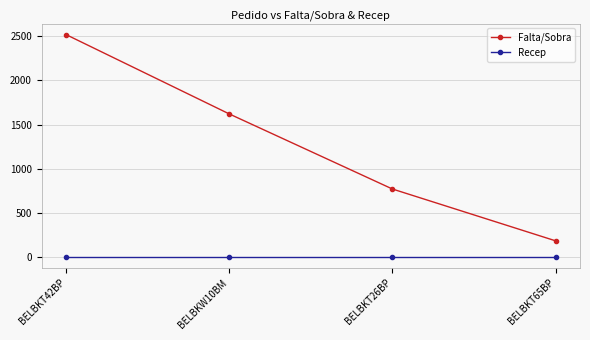

What is the total value across all series at BELBKT26BP?

768